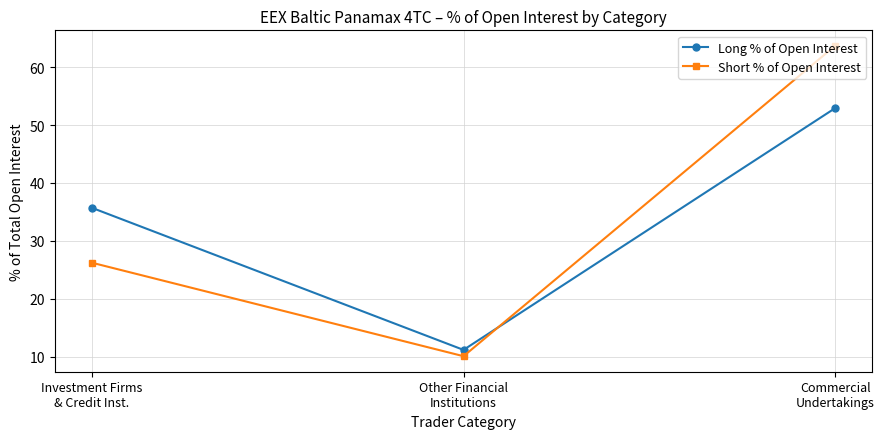

Which series has the largest range (max minus min)?

Short % of Open Interest